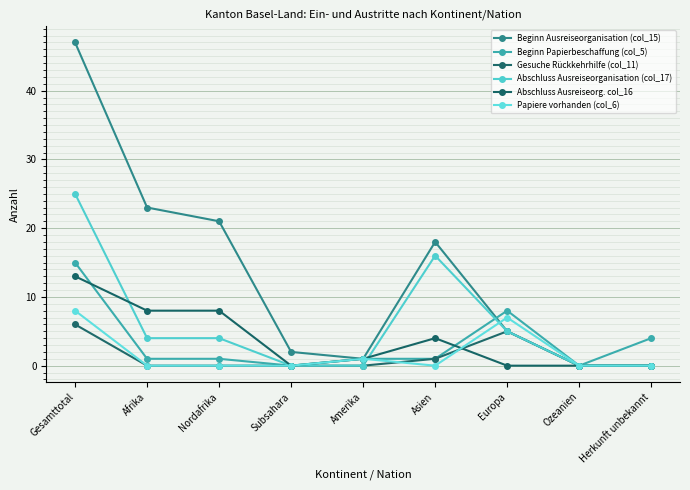

Is the value of Gesuche Rückkehrhilfe (col_11) at Ozeanien greater than the value of Abschluss Ausreiseorganisation (col_17) at Afrika?

No